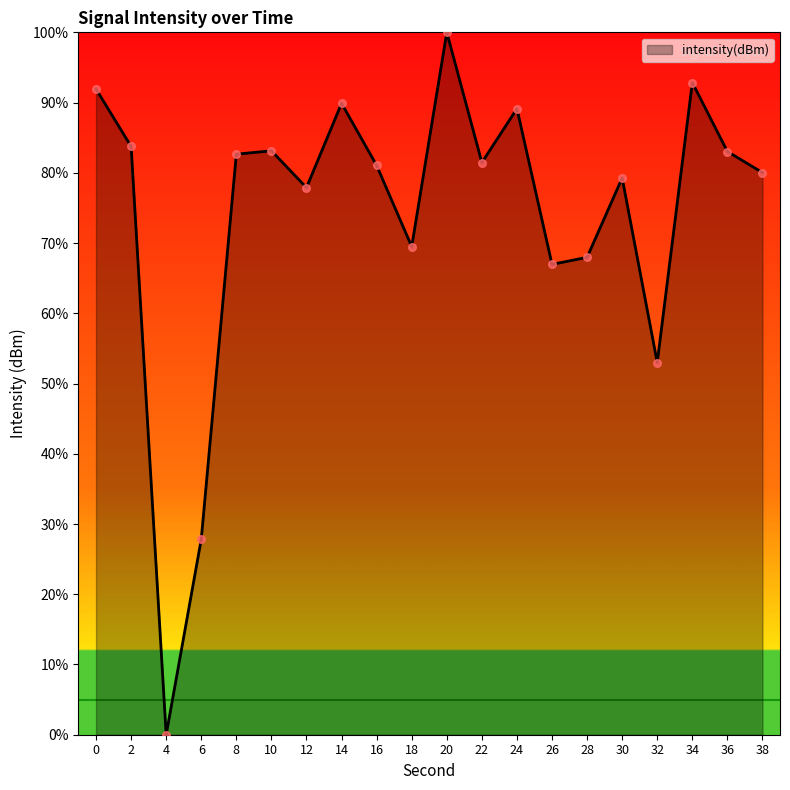

What is the change in value from 28 to 32?

-15.0